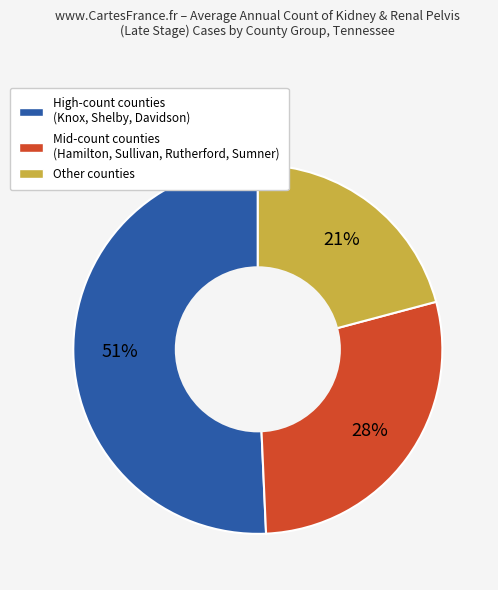

To the nearest percent, what is the average slice percentage?

33%